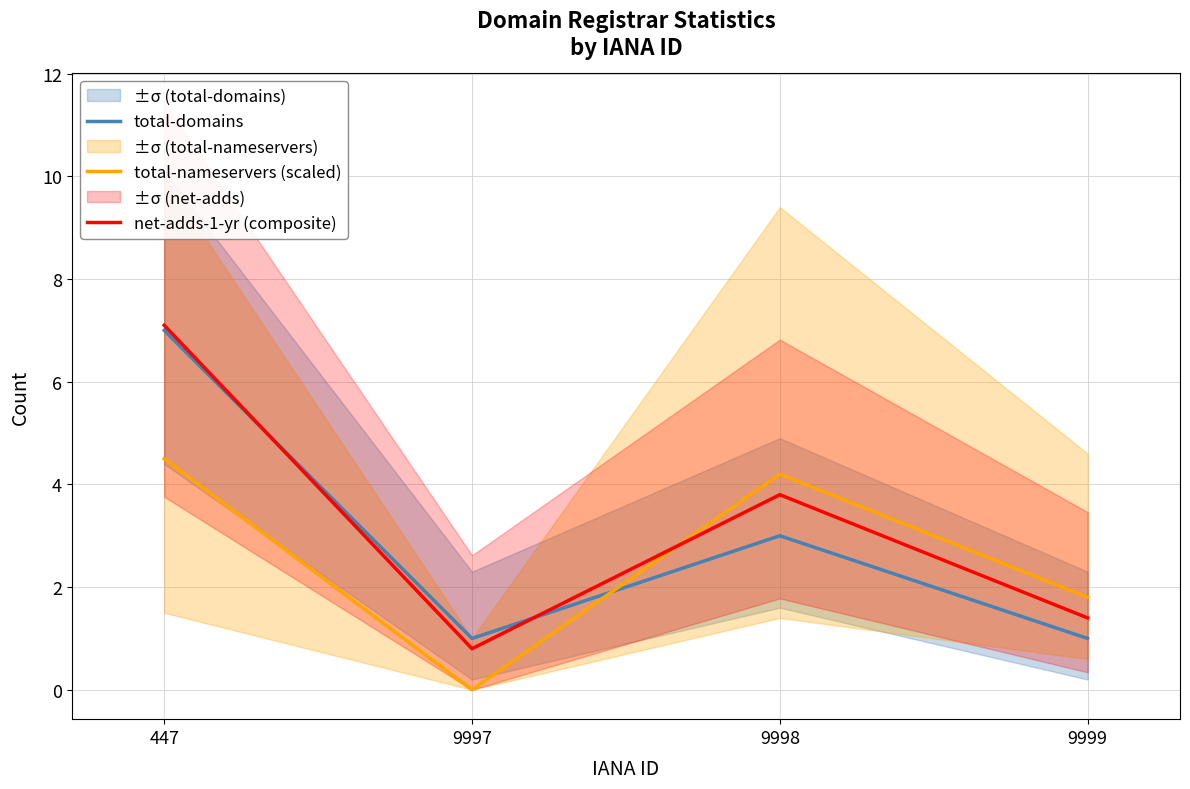

What is the sum of all total-domains values?

12.0